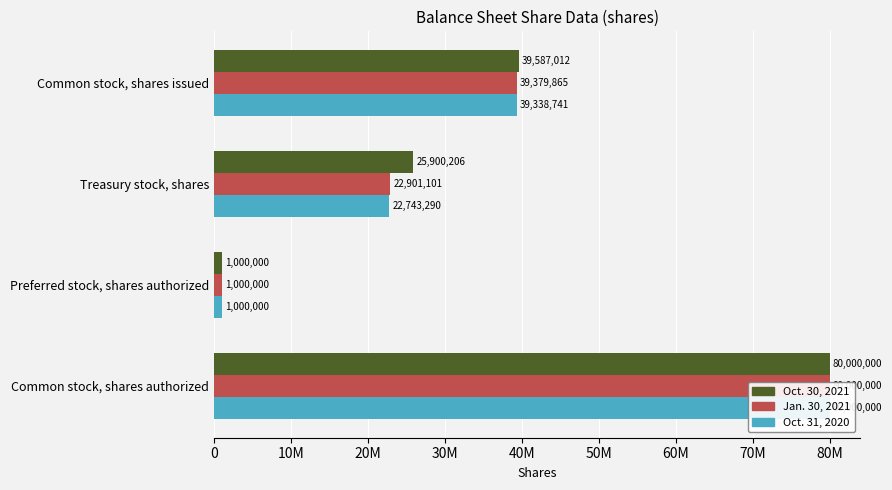

What are all the series names shown in the legend?

Oct. 30, 2021, Jan. 30, 2021, Oct. 31, 2020